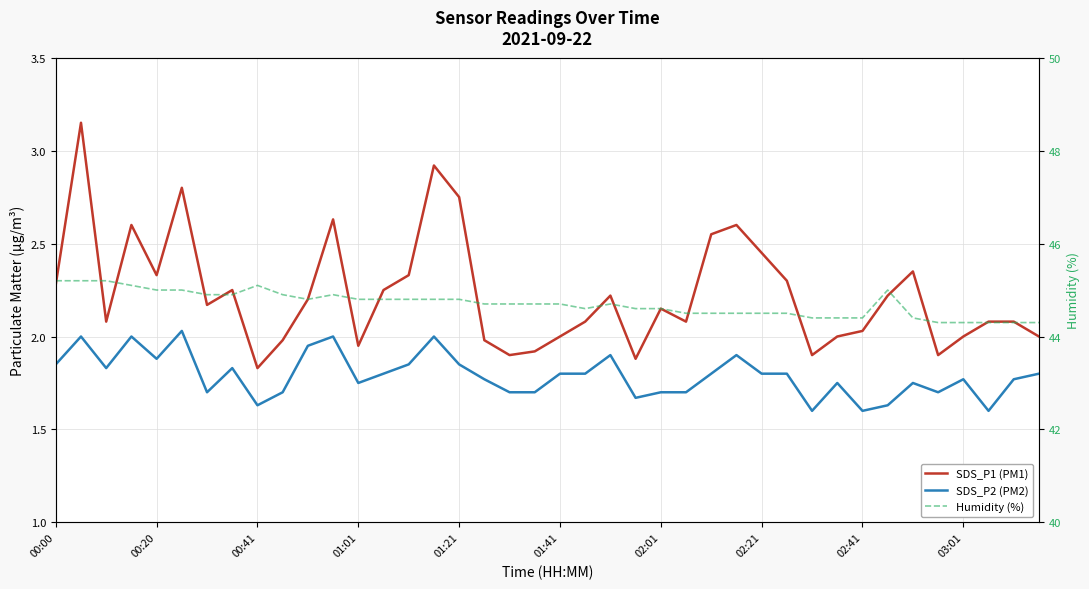

The value of Humidity (%) at 02:01 is 29.4. True or false?

False